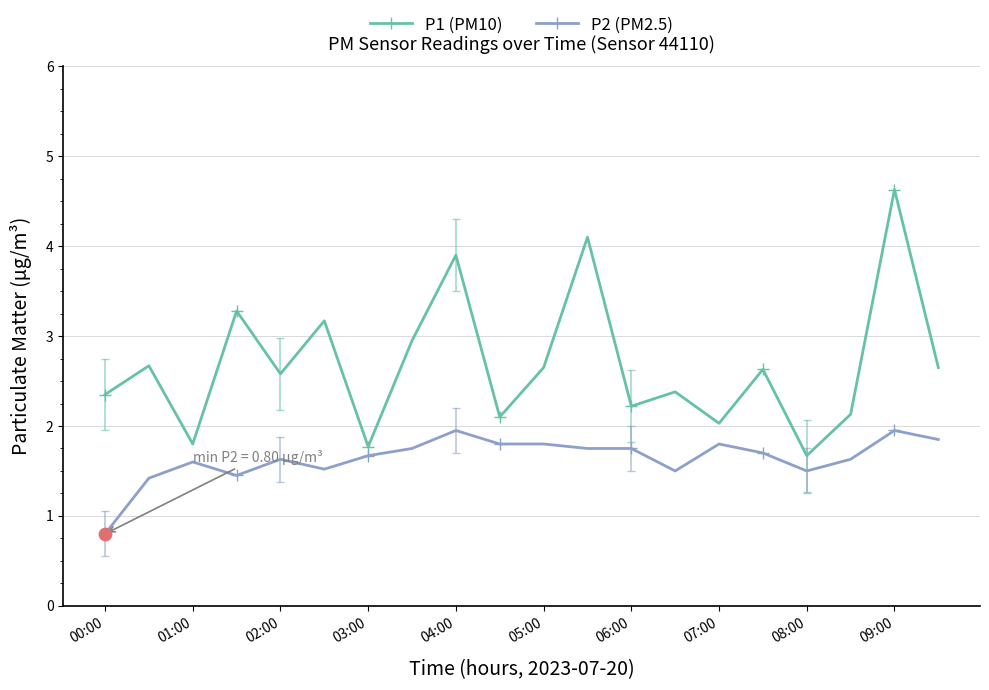

Which series has the largest total across all categories?

P1 (PM10)